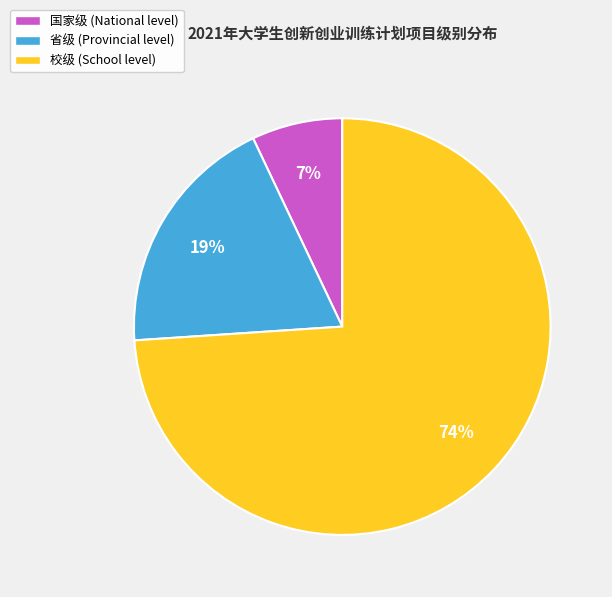

What is the largest slice in the pie chart?

校级